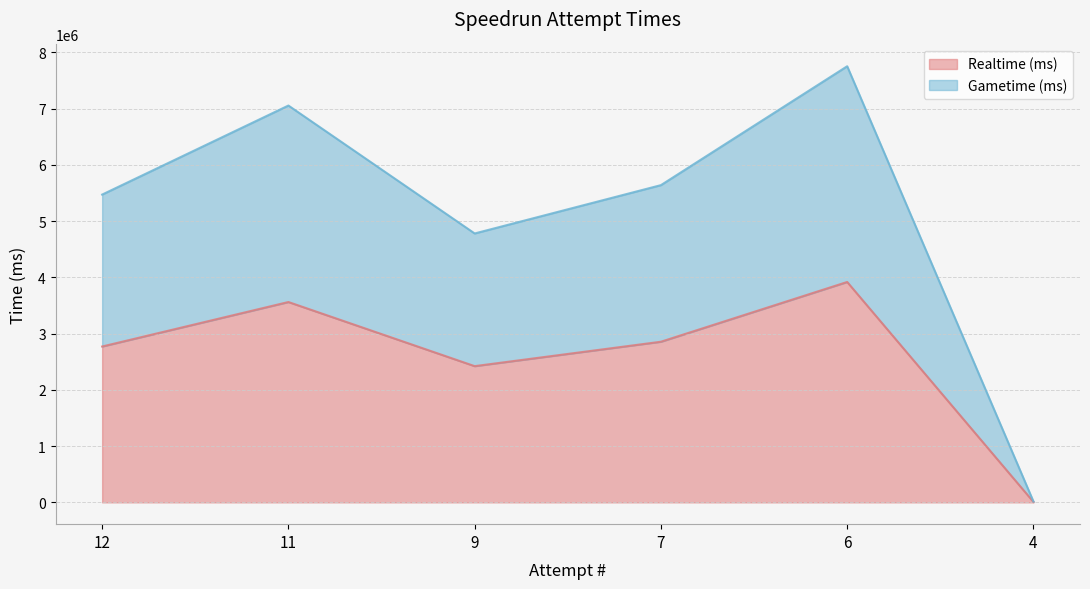

What is the average value of the Realtime (ms) series?

2588915